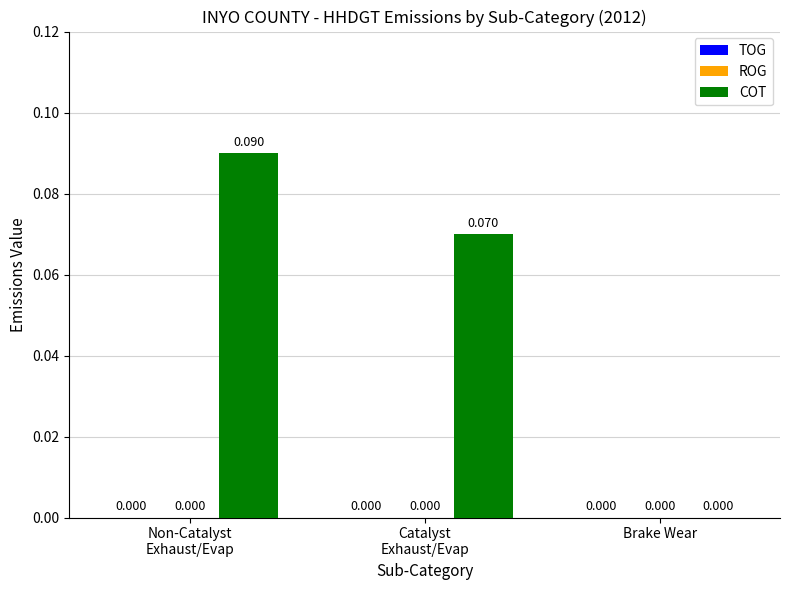

Are the bars horizontal?

No